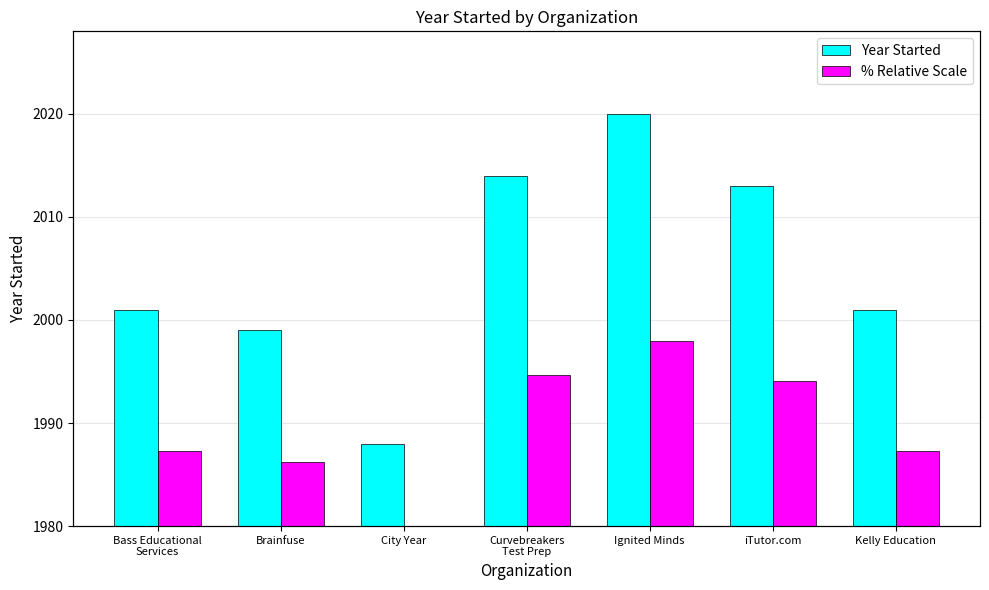

The value of Year Started at Kelly Education is 770.2. True or false?

False